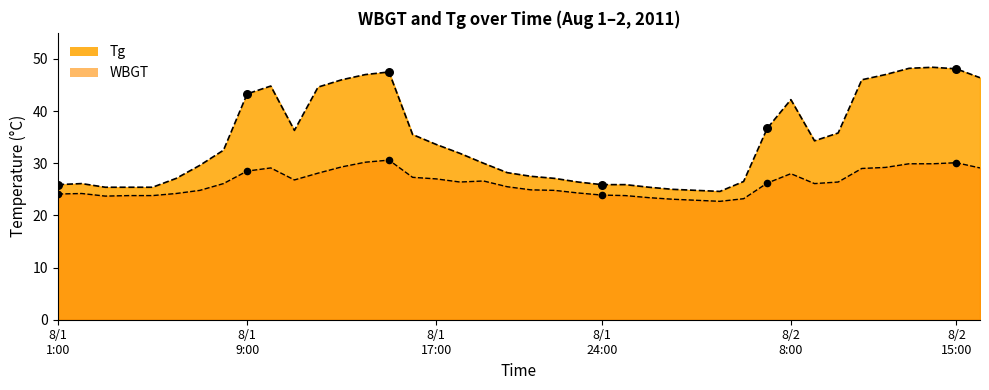

Which series reaches the maximum Y coordinate?

Tg